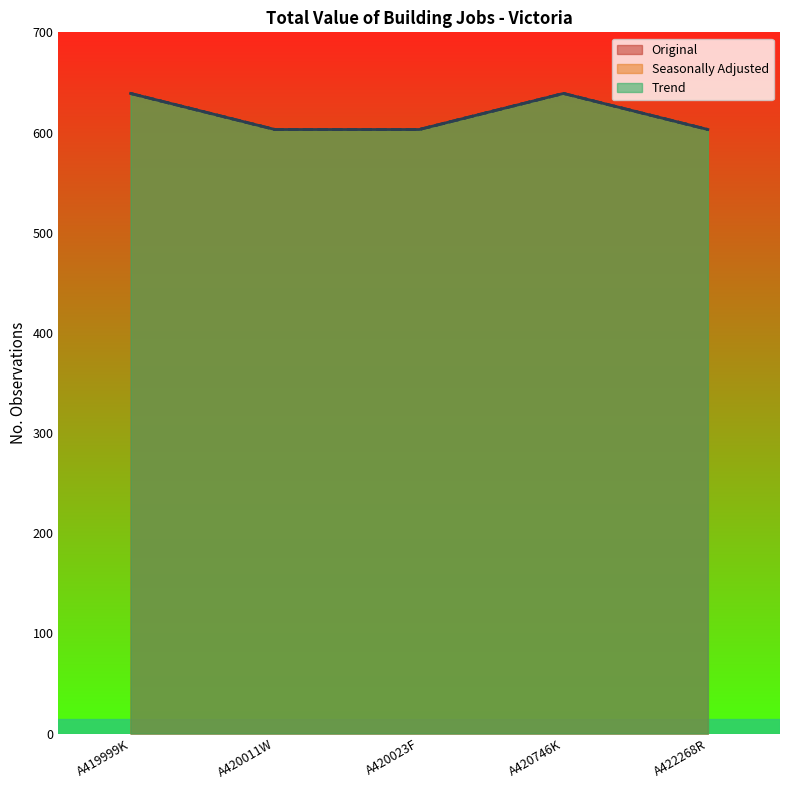

Reading left to right, transcribe all the data shown in this chart.

Original: A419999K=639	A420011W=603	A420023F=603	A420746K=639	A422268R=603
Seasonally Adjusted: A419999K=639	A420011W=603	A420023F=603	A420746K=639	A422268R=603
Trend: A419999K=639	A420011W=603	A420023F=603	A420746K=639	A422268R=603